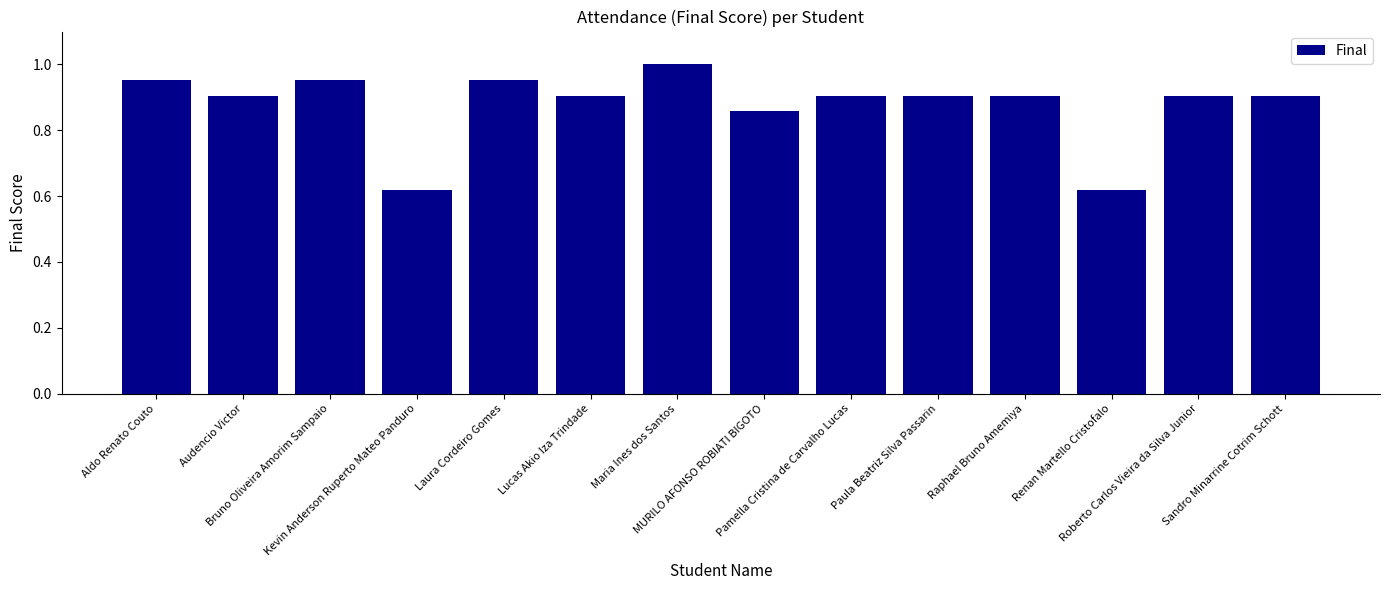

What is the difference between the second highest and minimum values?

0.3